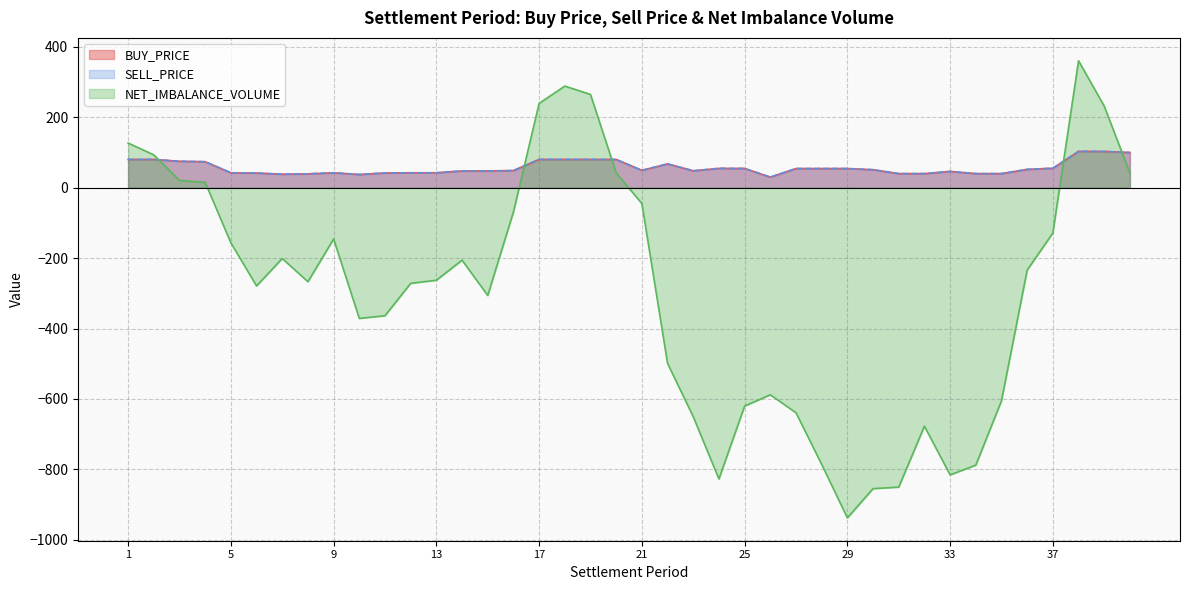

Is it true that SELL_PRICE equals 54.9 at 24?

True